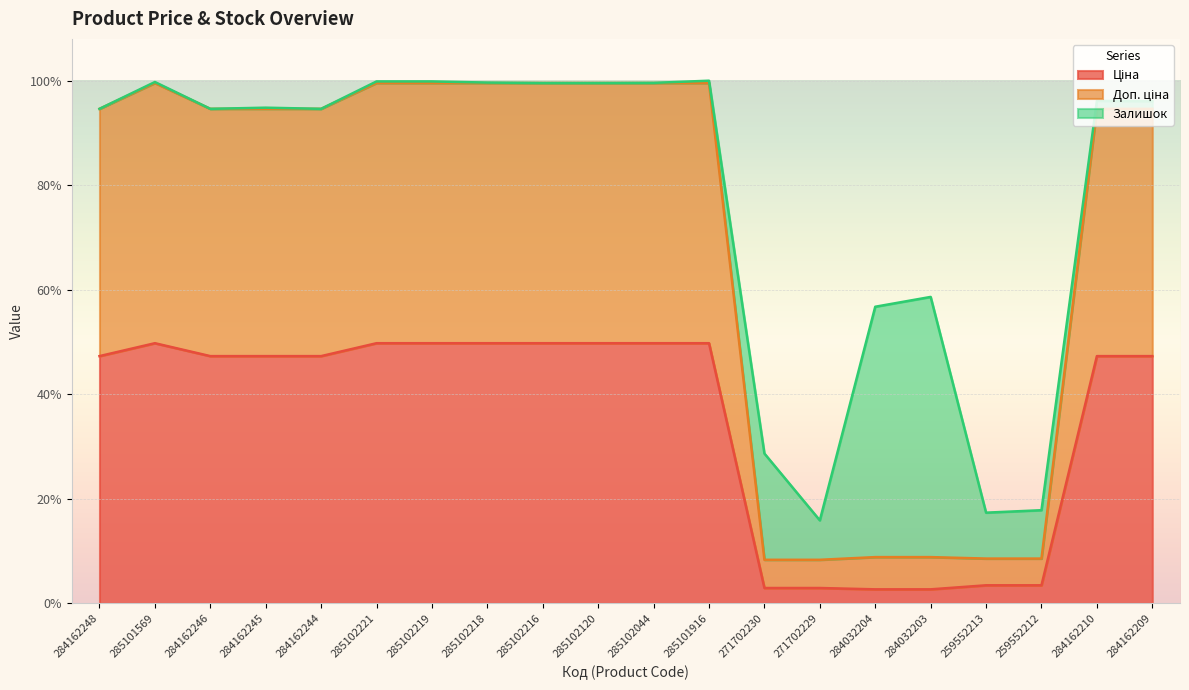

Is it true that Доп. ціна equals 0.3 at 284032203?

False